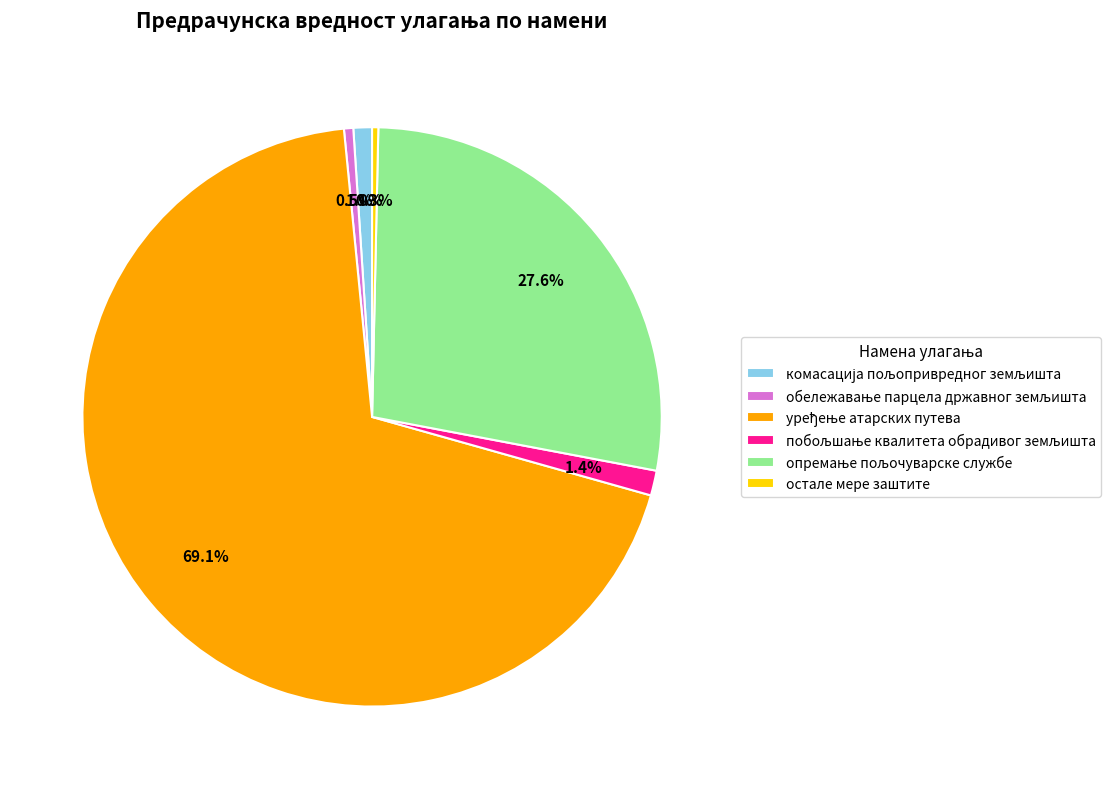

True or false: остале мере заштите accounts for 0% of the total.

True